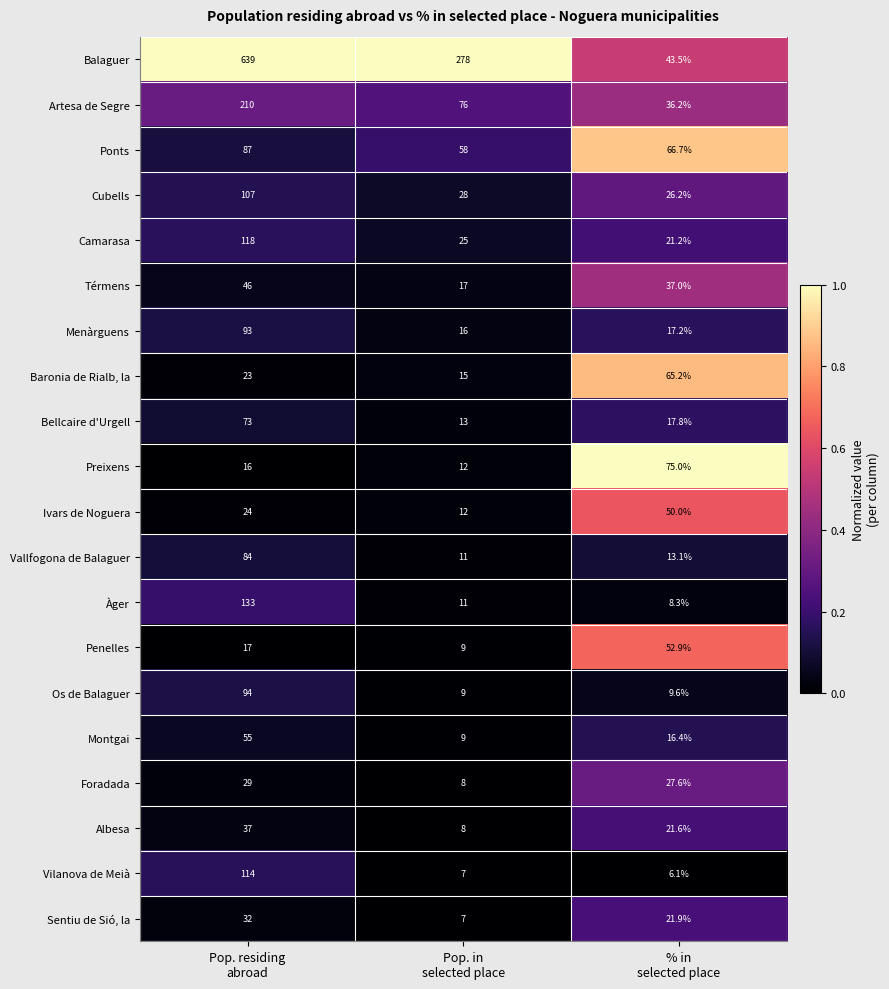

What is the average value of the Menàrguens series?

42.1